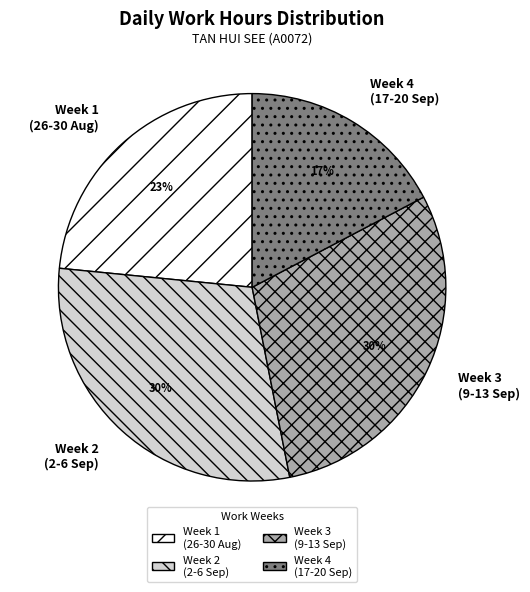

Which category has the smallest portion of the pie?

Week 4 (17-20 Sep)